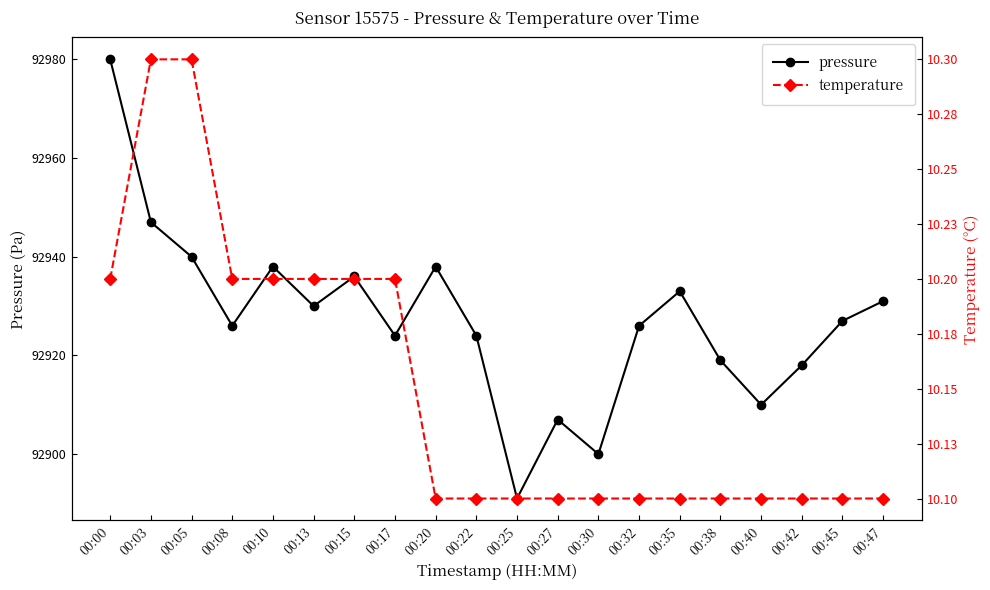

What is the total value across all series at 00:40?

92920.1